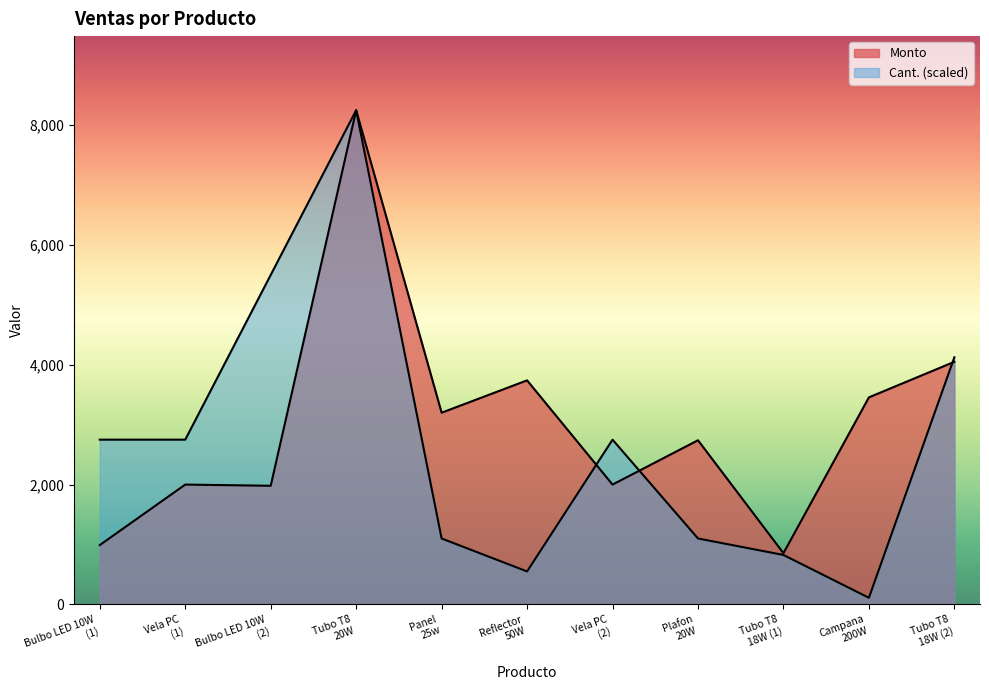

At which category is the sum across all series the highest?

Tubo T8 20W